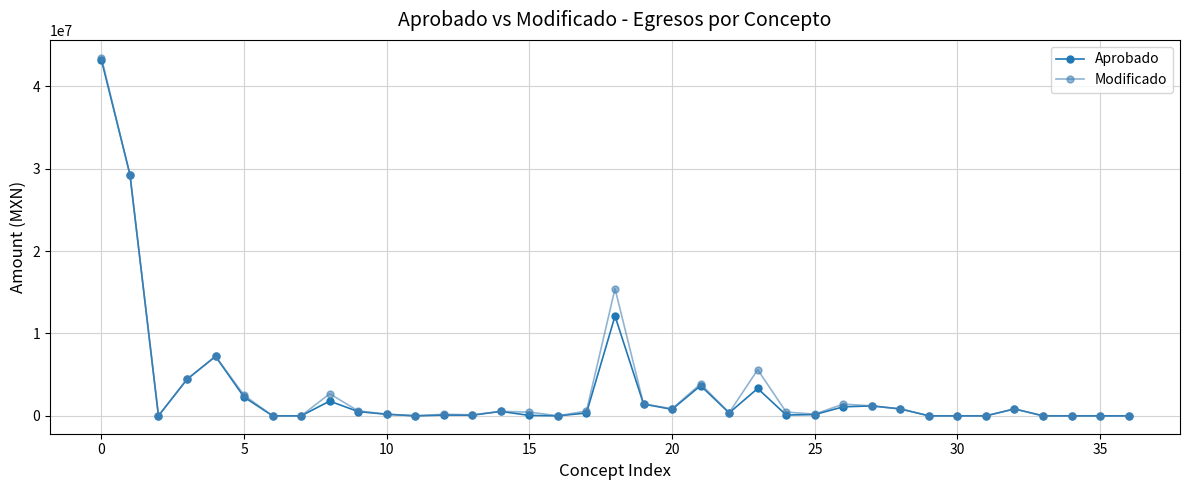

Count the number of data series in this chart.

2